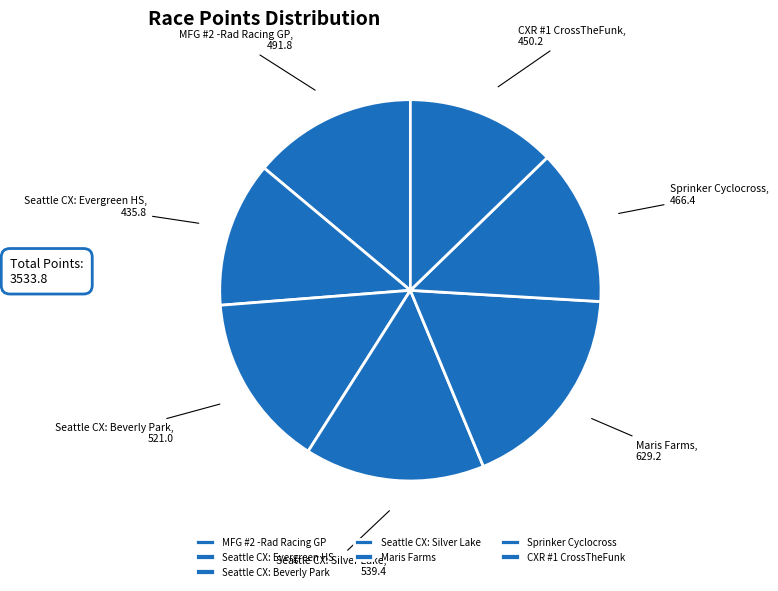

The Seattle CX: Beverly Park slice represents 22% of the pie. True or false?

False